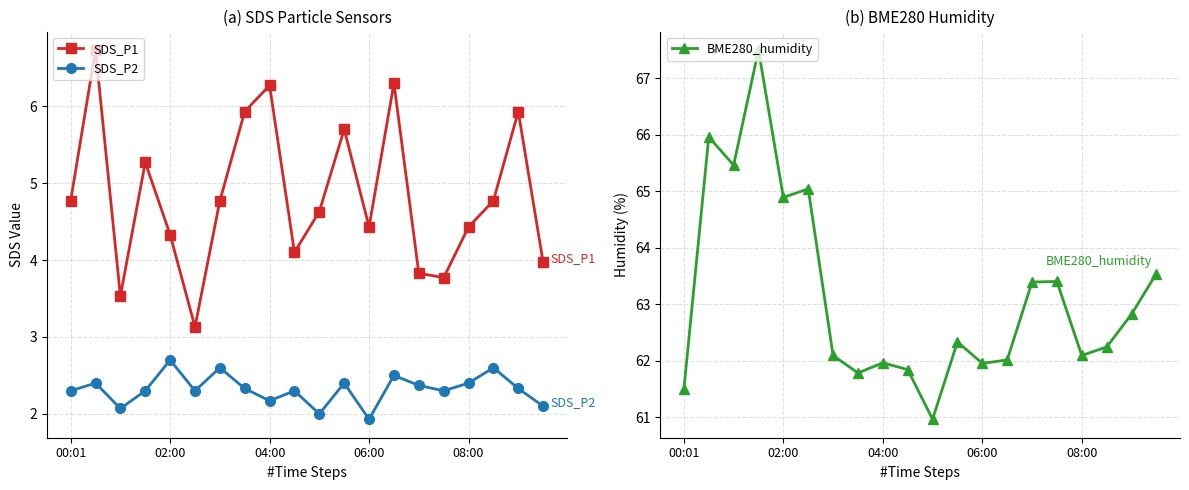

What is the value of the SDS_P1 point at the 2nd from the left?

6.7